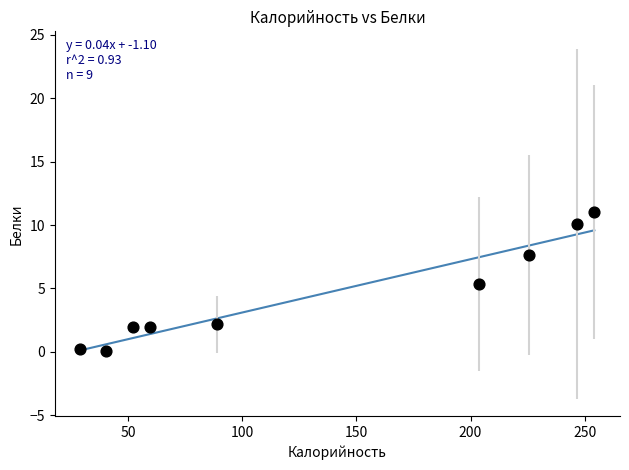

What is the average X value?

133.4